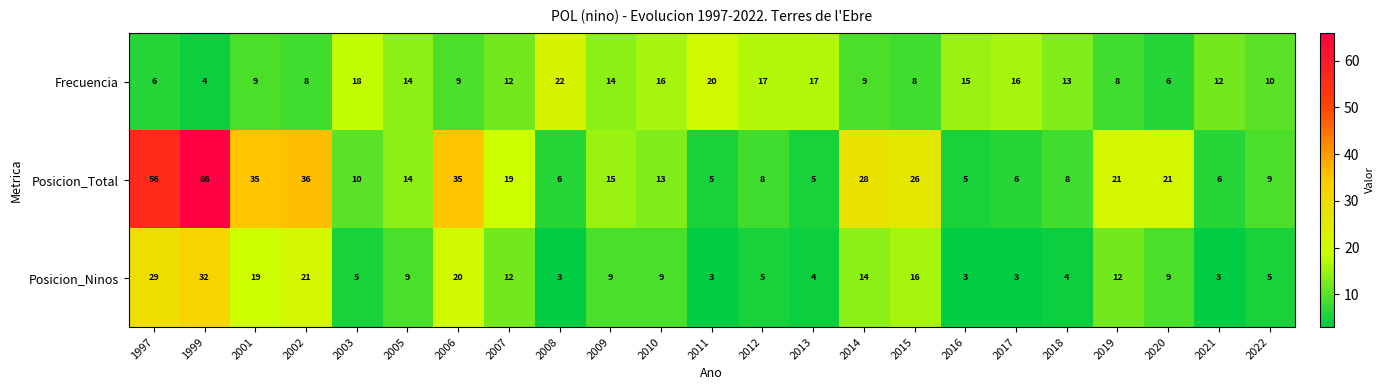

What is the sum of the Posicion_Total values at 2017 and 2009?

21